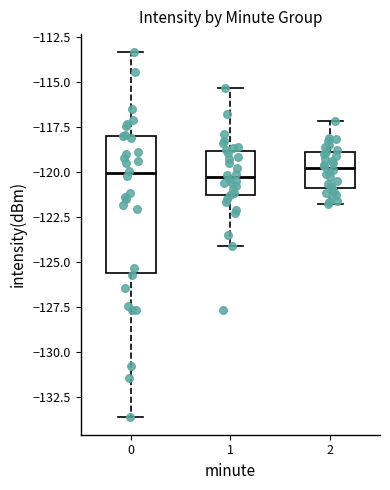

Reading left to right, transcribe this box plot: for each box, give where its median line is, the range the box spans, and where its two whiskers end, as read against the y-axis. The values are not printed on the chart, so give them approximately, as read against the axis.

0: median -120.0, box -125.5 to -118.0, whiskers -133.5 to -113.5
1: median -120.5, box -121.5 to -119.0, whiskers -124.0 to -115.5
2: median -120.0, box -121.0 to -119.0, whiskers -122.0 to -117.0